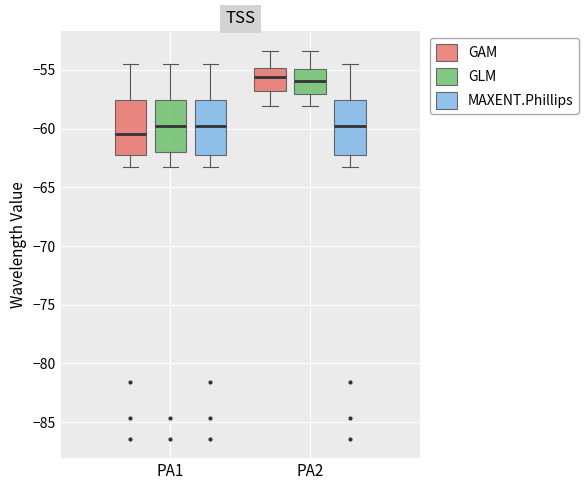

Which box has the lowest median line?

PA1 (GAM)